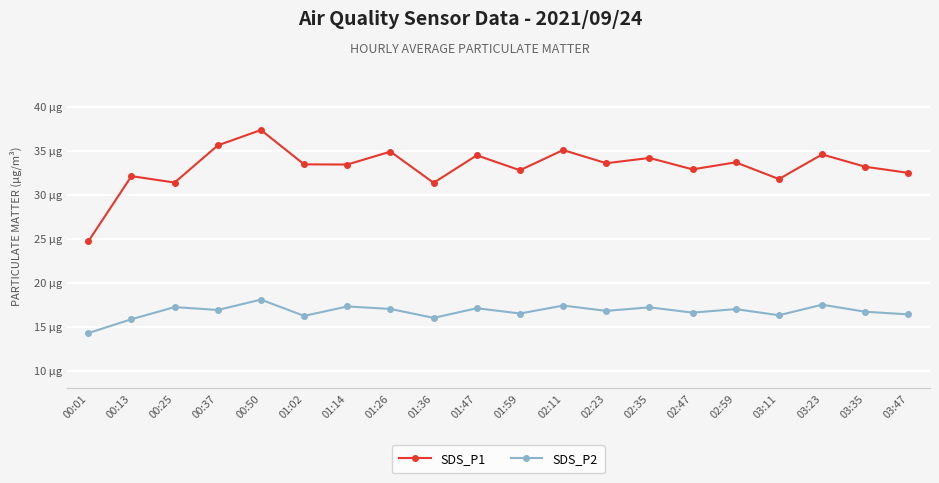

Is this an area chart (filled region under the line)?

No